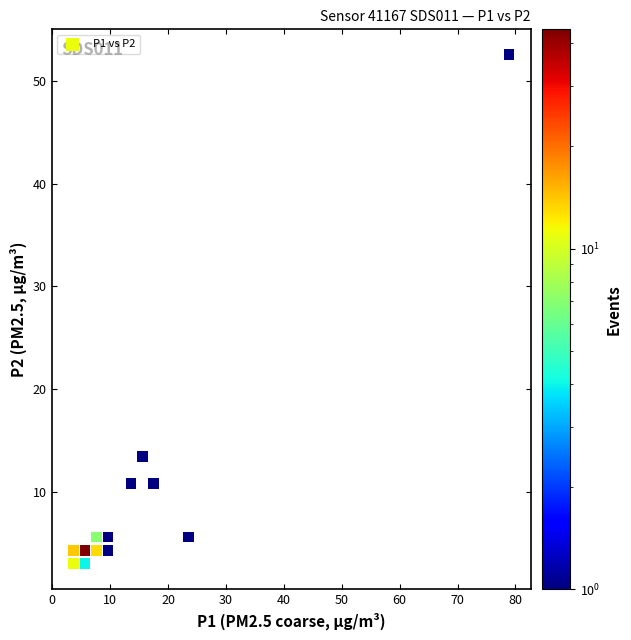

What is the range of X values (max minus min)?

75.2